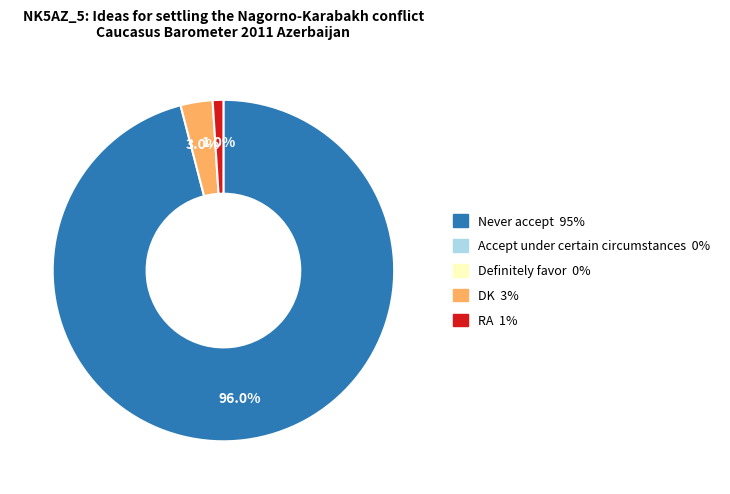

To the nearest percent, what is the average slice percentage?

33%